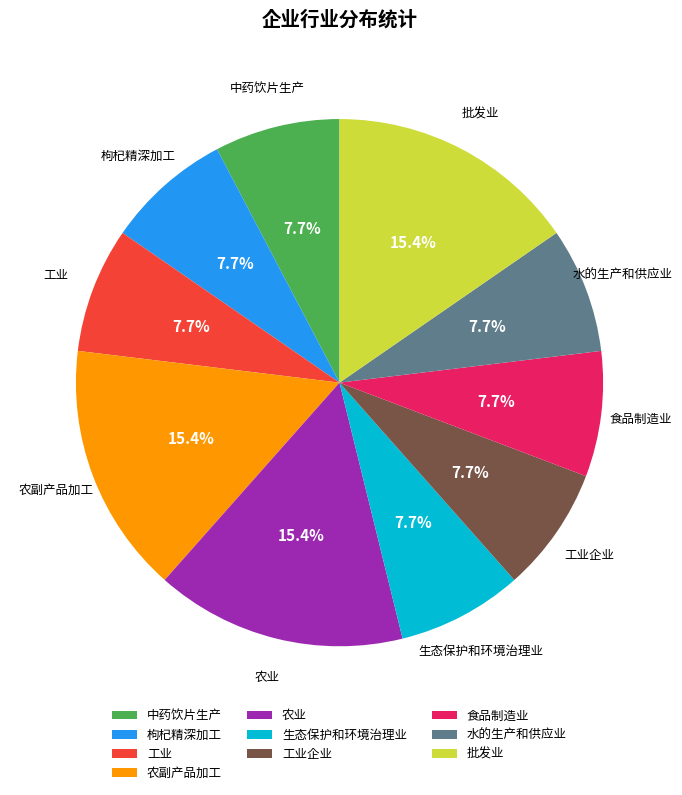

Combined, what portion of the pie is 工业企业 and 枸杞精深加工?

15.4%